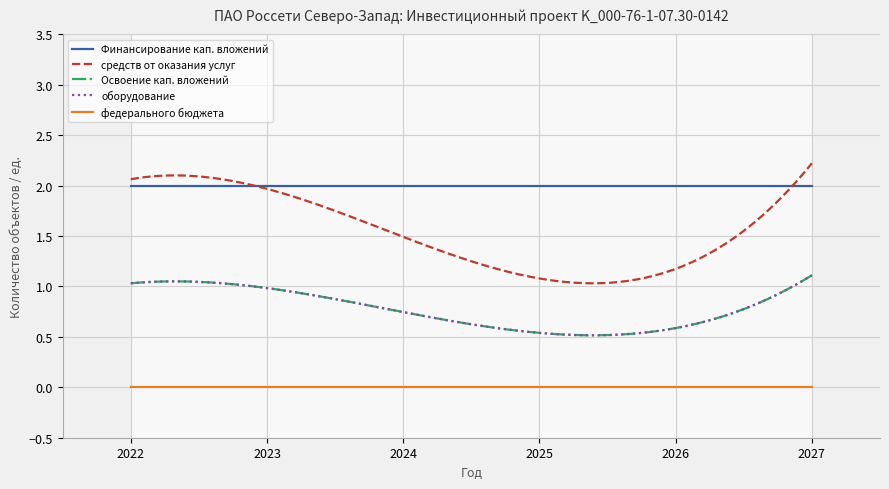

What is the maximum value for Финансирование кап. вложений?

2